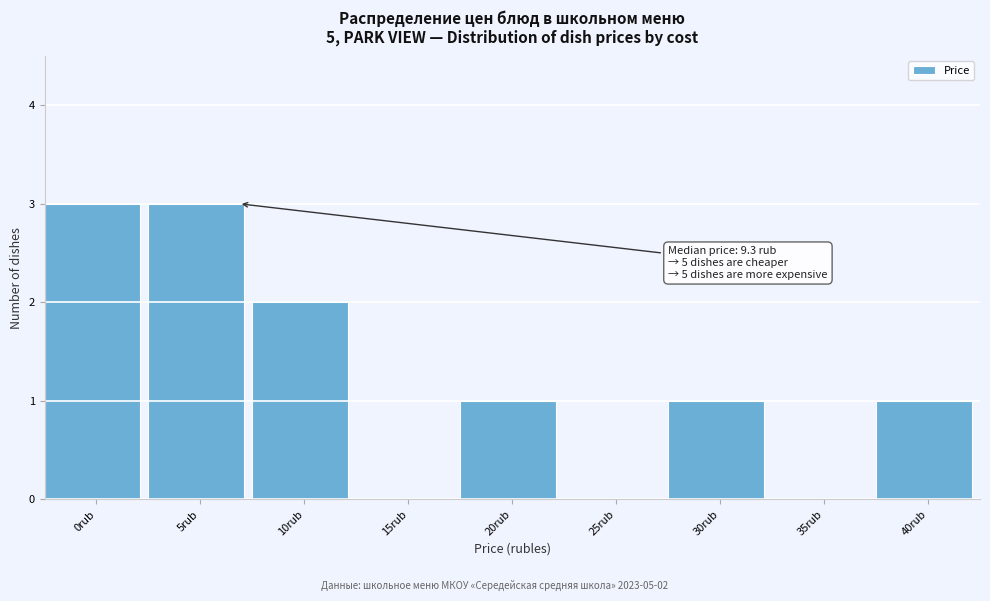

Reading left to right, transcribe all the data shown in this chart.

0rub=3	5rub=3	10rub=2	15rub=0	20rub=1	25rub=0	30rub=1	35rub=0	40rub=1